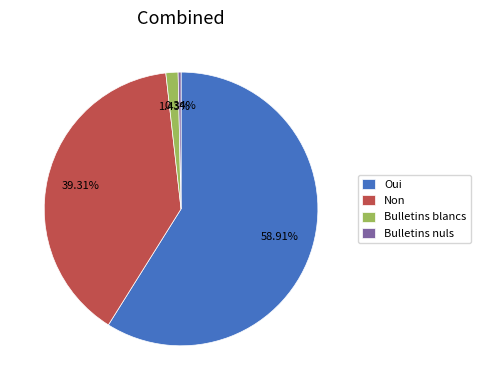

To the nearest percent, what is the difference between the Non and Bulletins nuls slice percentages?

39%